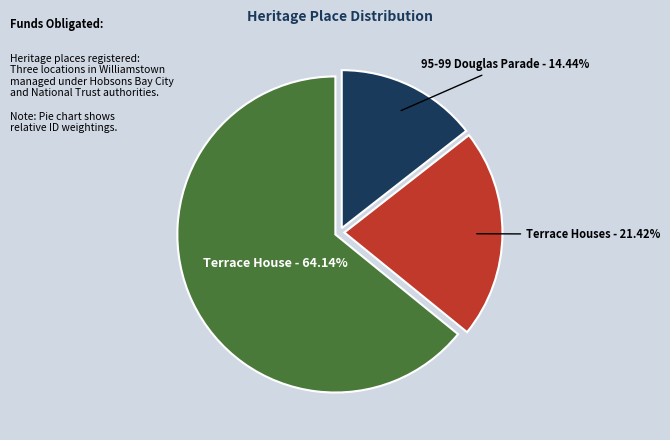

What is the ratio of the value at 95-99 Douglas Parade - 14.44% to the value at Terrace Houses - 21.42%?

0.7